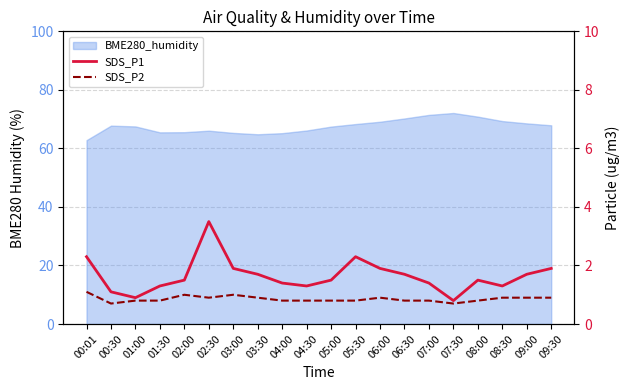

True or false: SDS_P1 and SDS_P2 cross at least once.

False